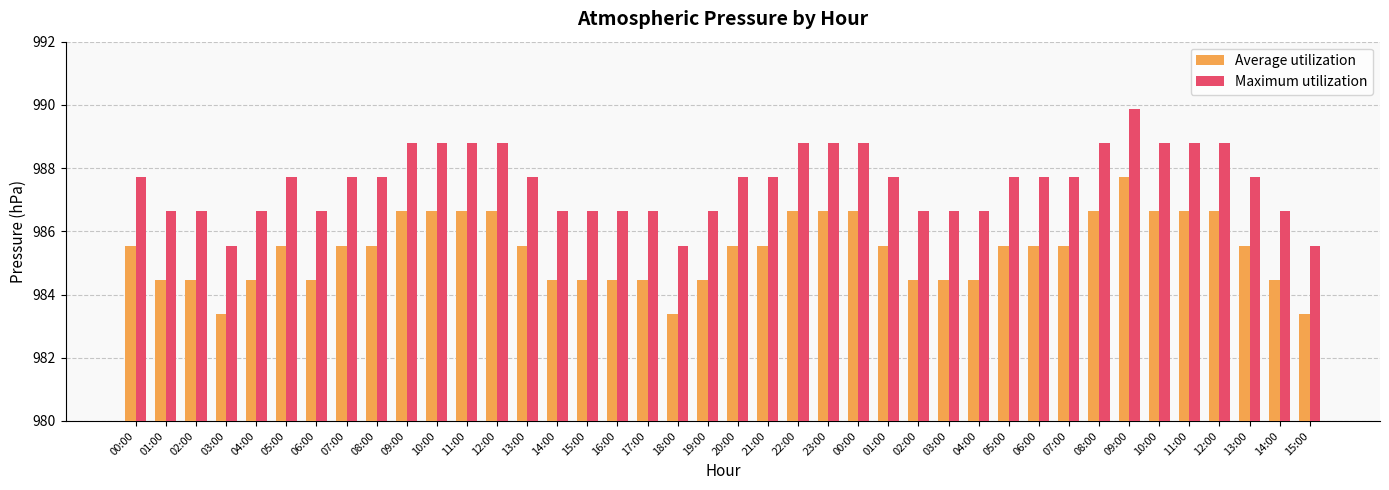

Reading left to right, list all the values displayed in this chart.

Average utilization: 00:00=985.5	01:00=984.5	02:00=984.5	03:00=983.4	04:00=984.5	05:00=985.5	06:00=984.5	07:00=985.5	08:00=985.5	09:00=986.6	10:00=986.6	11:00=986.6	12:00=986.6	13:00=985.5	14:00=984.5	15:00=984.5	16:00=984.5	17:00=984.5	18:00=983.4	19:00=984.5	20:00=985.5	21:00=985.5	22:00=986.6	23:00=986.6	00:00=986.6	01:00=985.5	02:00=984.5	03:00=984.5	04:00=984.5	05:00=985.5	06:00=985.5	07:00=985.5	08:00=986.6	09:00=987.7	10:00=986.6	11:00=986.6	12:00=986.6	13:00=985.5	14:00=984.5	15:00=983.4
Maximum utilization: 00:00=987.7	01:00=986.6	02:00=986.6	03:00=985.5	04:00=986.6	05:00=987.7	06:00=986.6	07:00=987.7	08:00=987.7	09:00=988.8	10:00=988.8	11:00=988.8	12:00=988.8	13:00=987.7	14:00=986.6	15:00=986.6	16:00=986.6	17:00=986.6	18:00=985.5	19:00=986.6	20:00=987.7	21:00=987.7	22:00=988.8	23:00=988.8	00:00=988.8	01:00=987.7	02:00=986.6	03:00=986.6	04:00=986.6	05:00=987.7	06:00=987.7	07:00=987.7	08:00=988.8	09:00=989.9	10:00=988.8	11:00=988.8	12:00=988.8	13:00=987.7	14:00=986.6	15:00=985.5